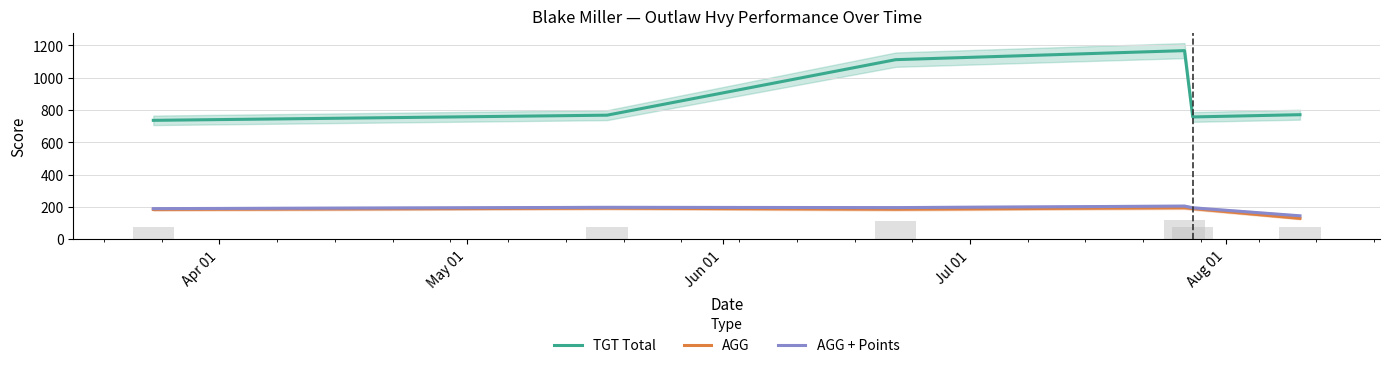

What is the difference between the maximum and minimum values in the TGT Total series?

432.0